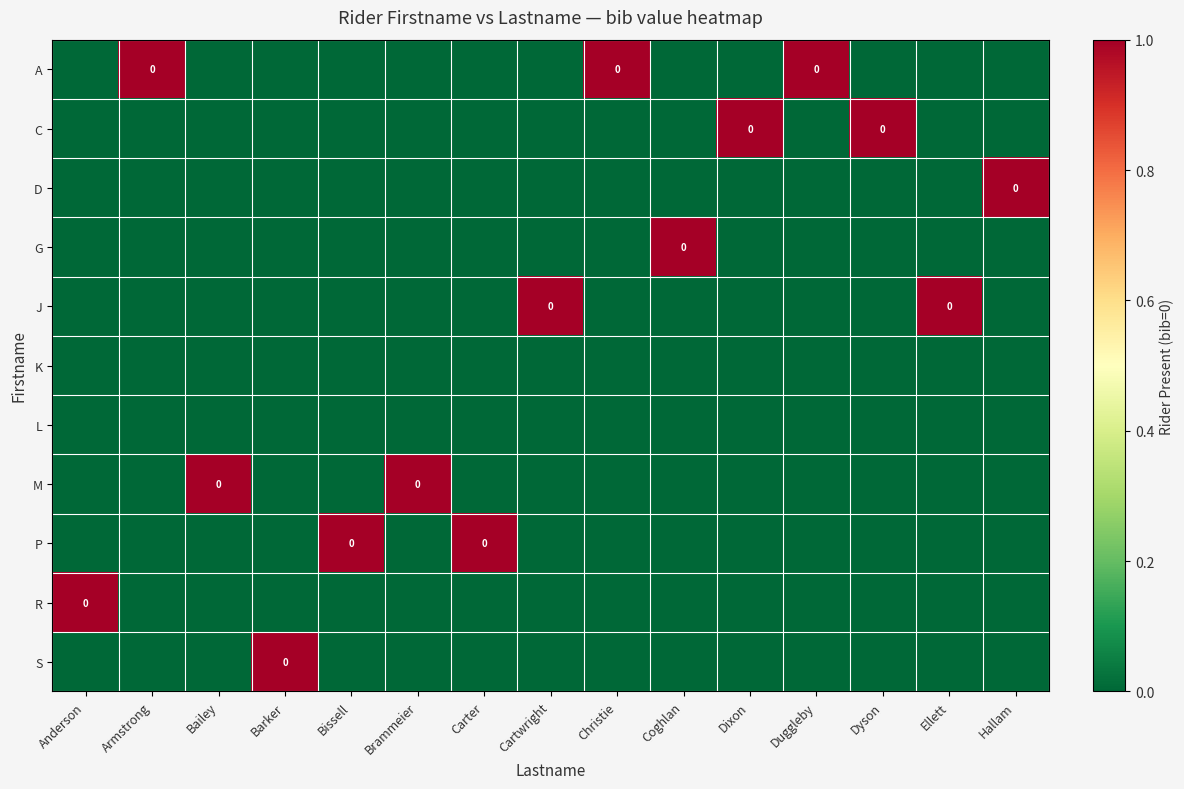

At how many categories does at least one series exceed 0?

15